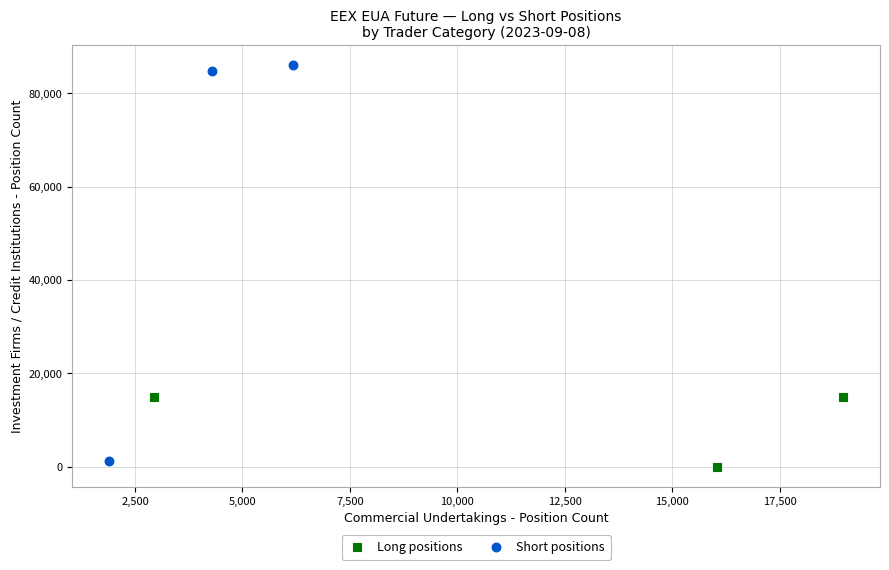

Which series reaches the maximum Y coordinate?

Short positions